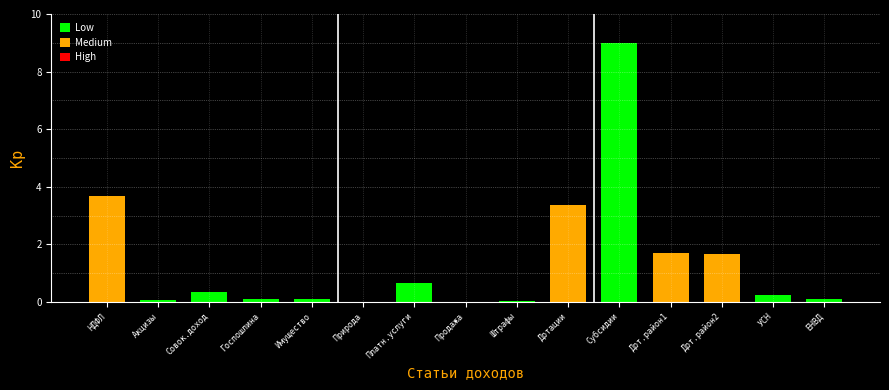

At which label is the value closest to 4?

НДФЛ